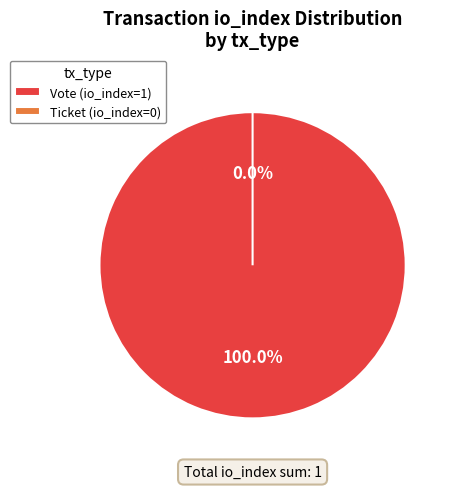

Is there any slice that represents more than half of the pie?

Yes